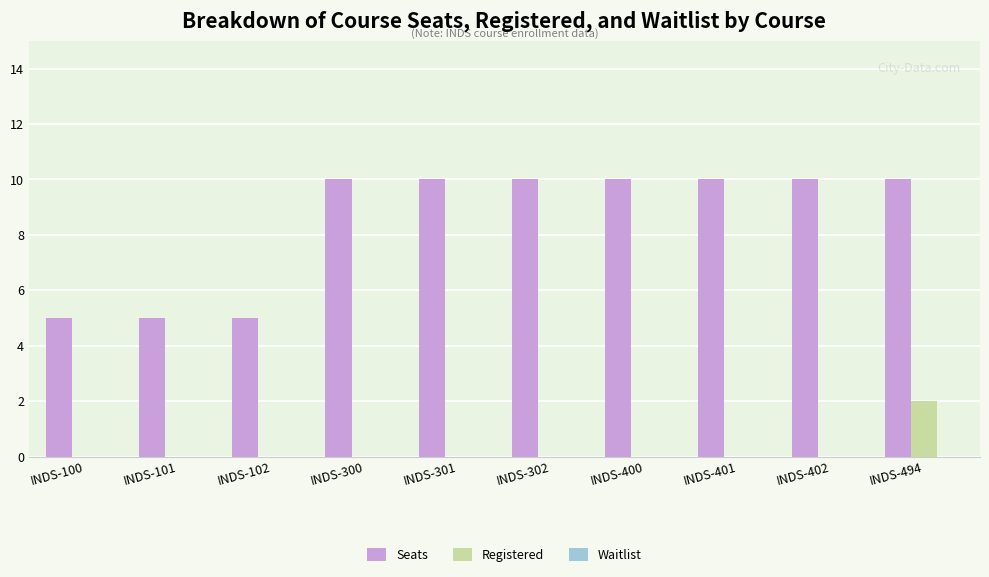

Between INDS-100 and INDS-400, which series saw the biggest shift?

Seats